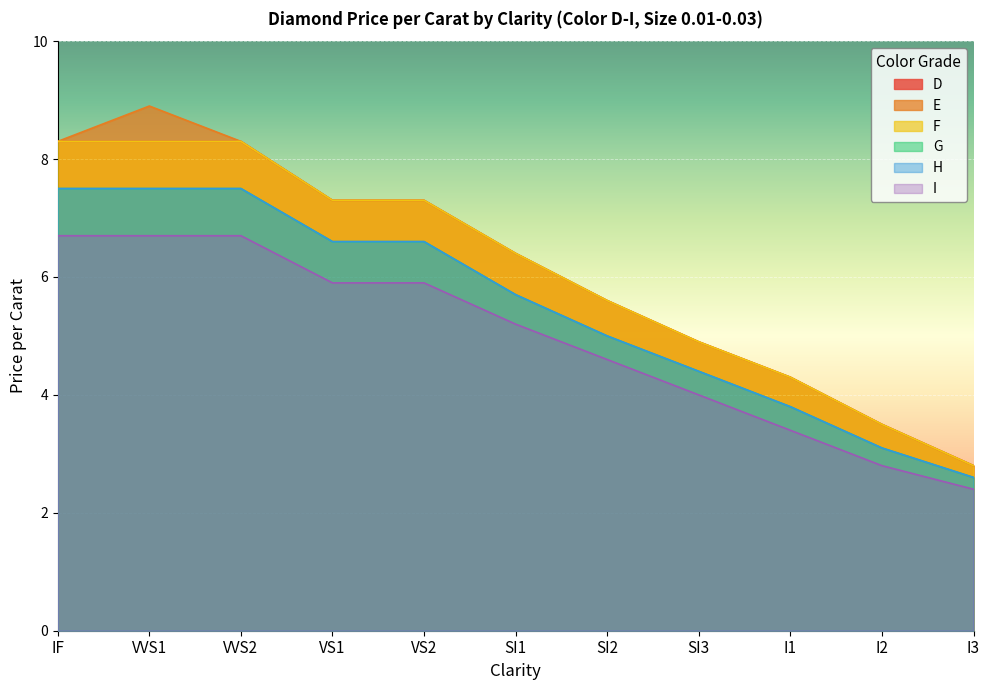

List the series in order of their peak value, highest first.

E, D, F, G, H, I